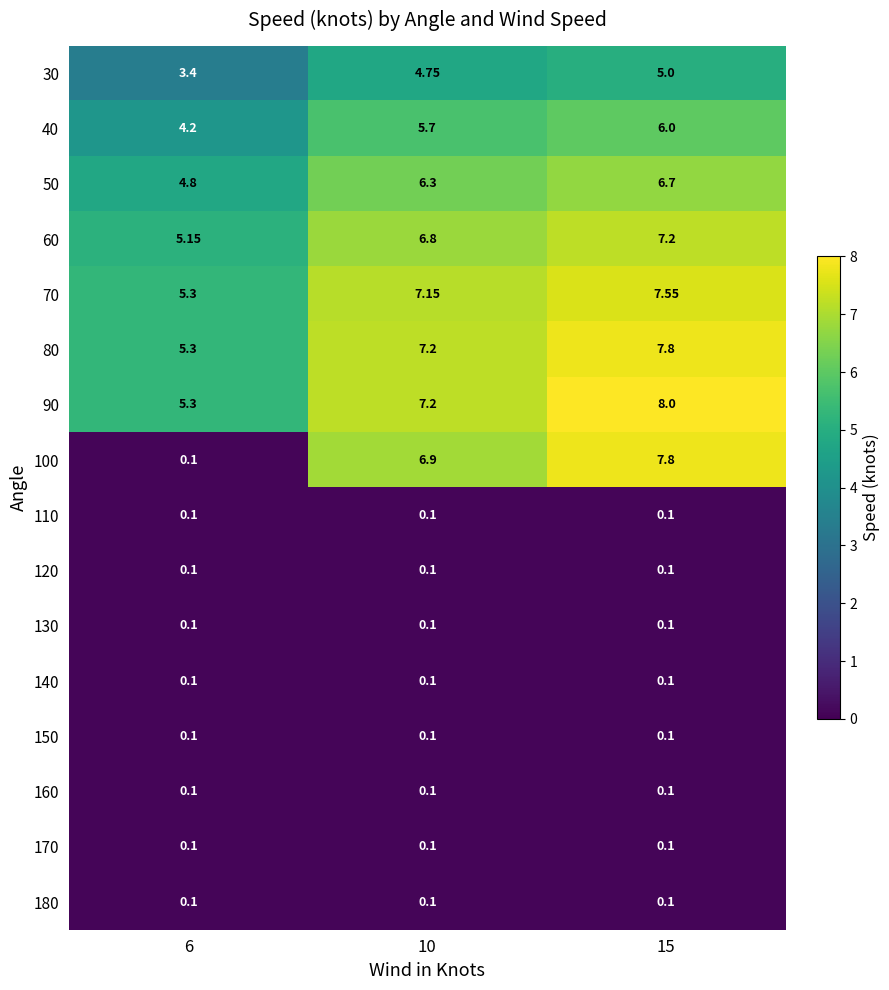

Is the value of 170 at 15 greater than the value of 60 at 10?

No